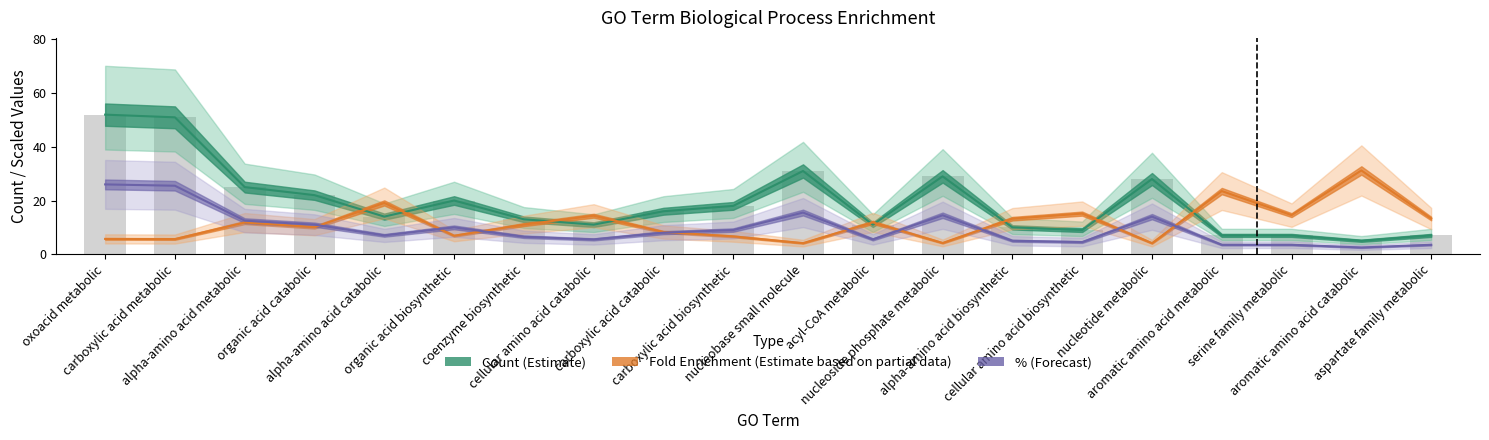

Count the number of data series in this chart.

3